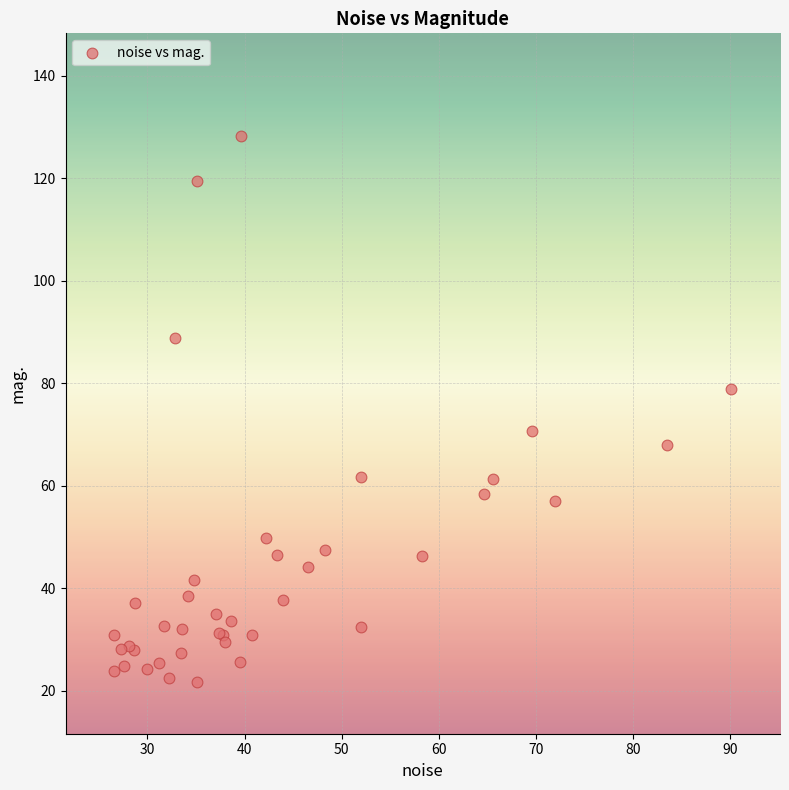

What Y value in the scatter plot is closest to 74?

70.7